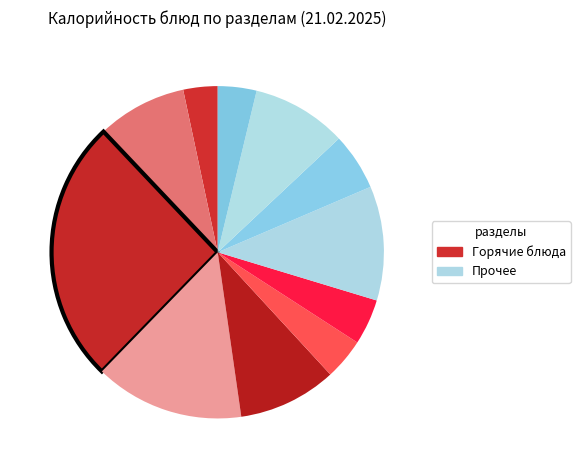

How many slices are in this pie chart?

11